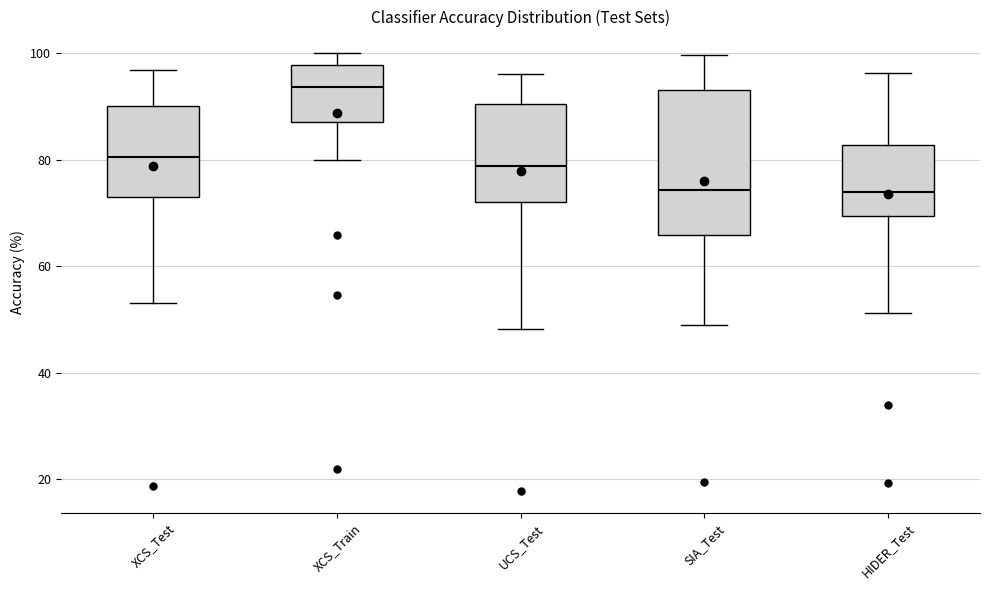

Which box is the tallest, from its lower edge to its upper edge?

SIA_Test